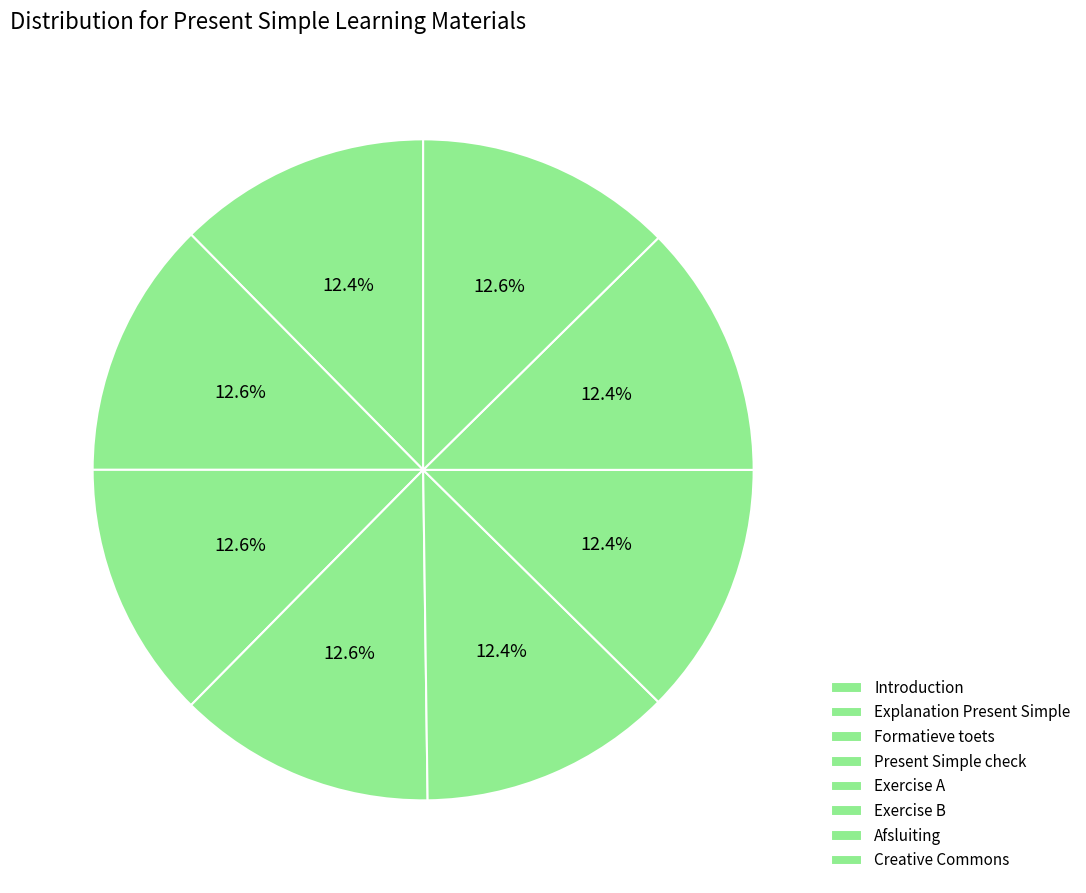

Approximately how many times larger is the value at Afsluiting compared to Introduction?

1.0